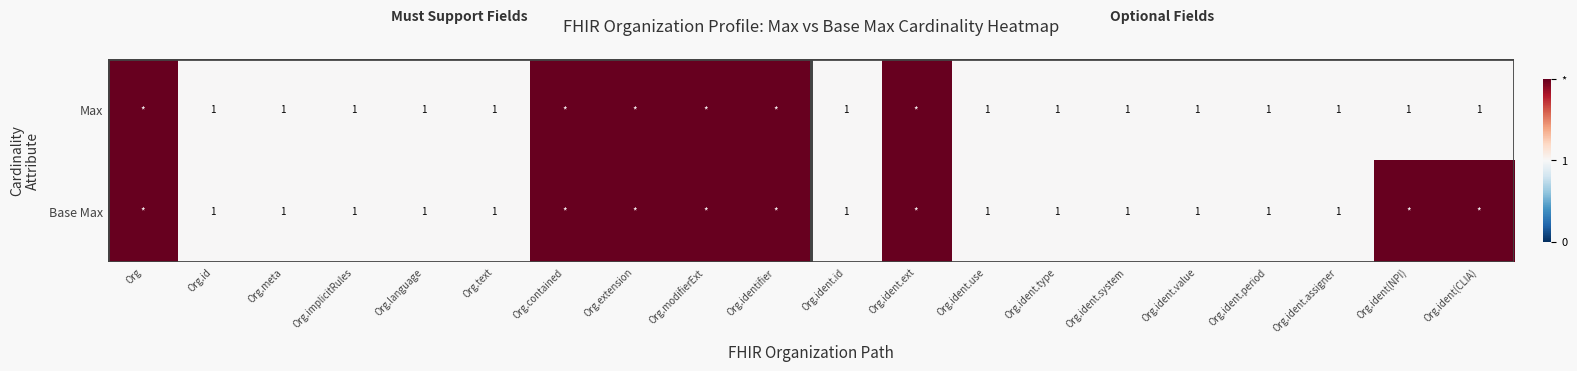

The Base Max series shows 1 at Org.implicitRules. True or false?

True